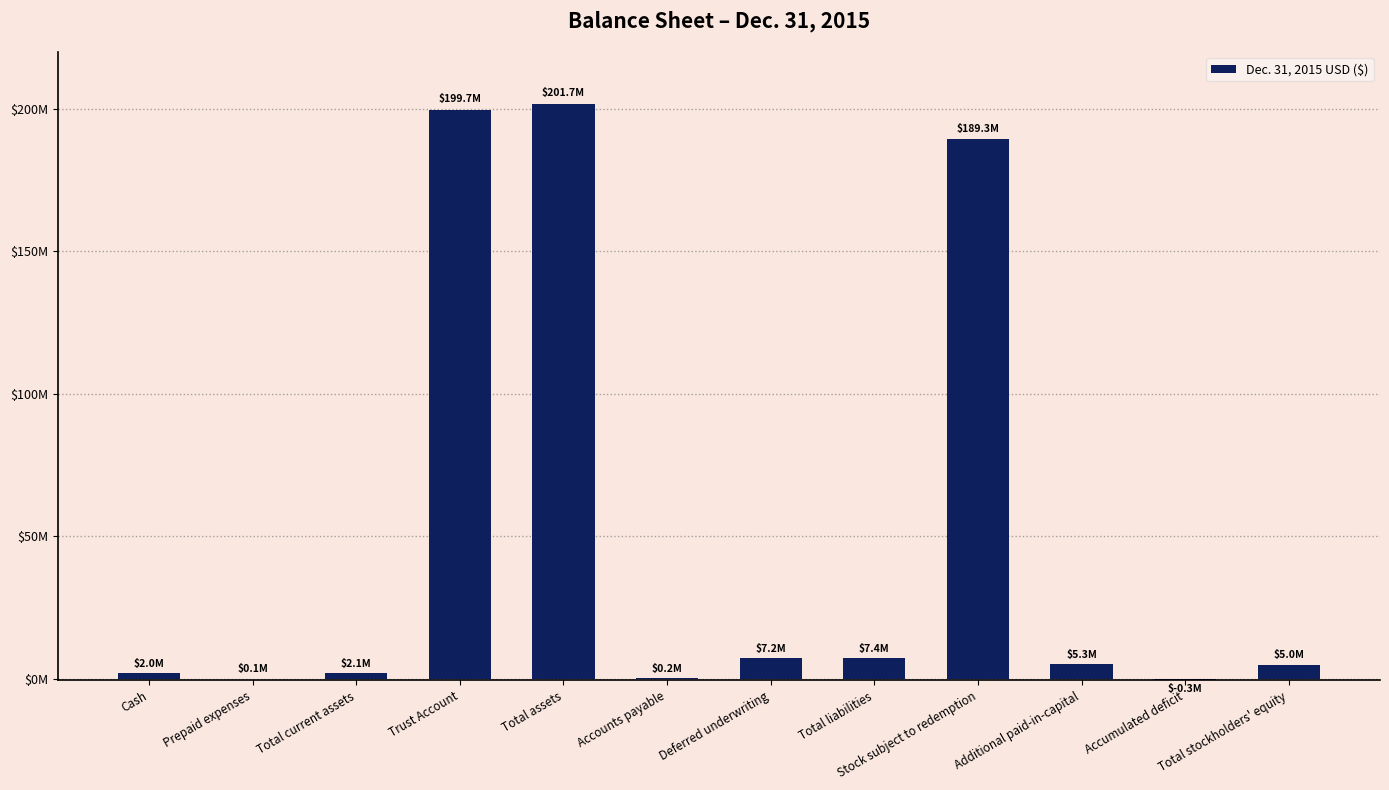

List the labels in order of value, smallest first.

Accumulated deficit, Prepaid expenses, Accounts payable, Cash, Total current assets, Total stockholders' equity, Additional paid-in-capital, Deferred underwriting, Total liabilities, Stock subject to redemption, Trust Account, Total assets